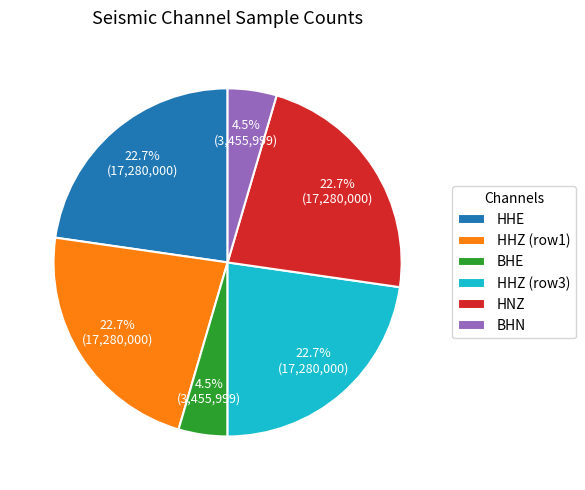

How many segments does this pie chart have?

6